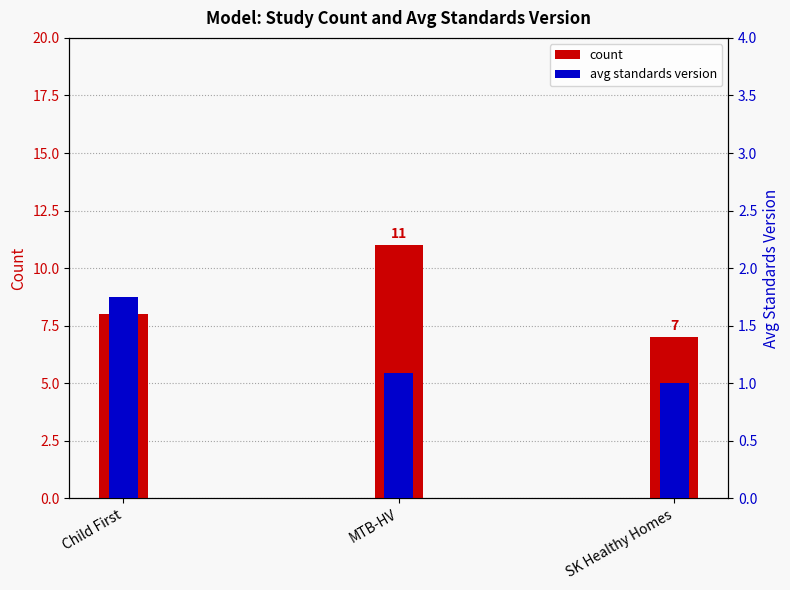

At MTB-HV, list the series in order from smallest to largest.

avg standards version, count